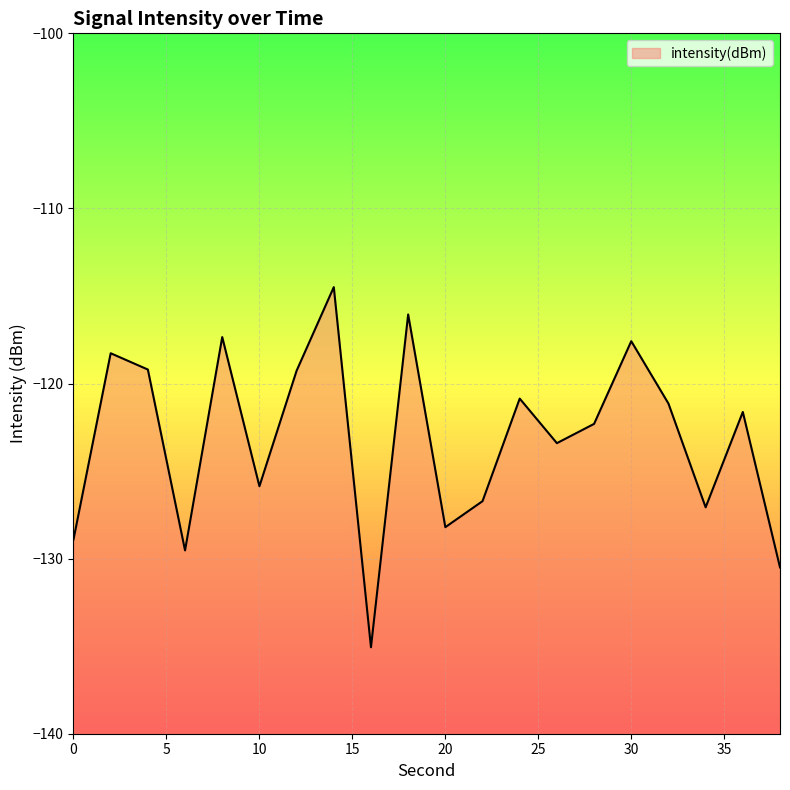

How many lines are shown in the chart?

1